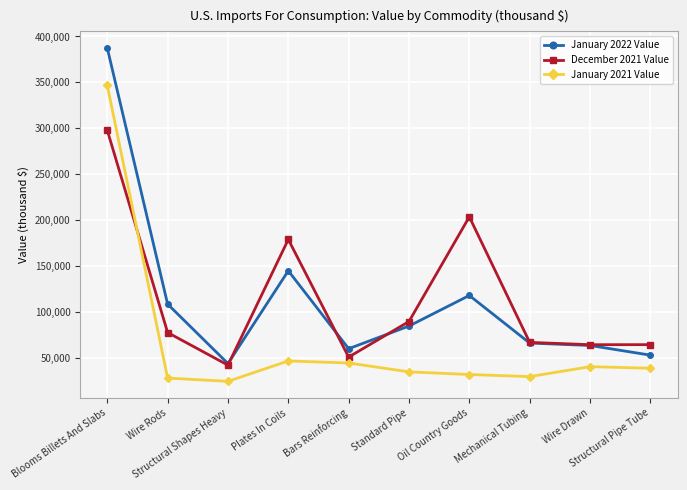

What is the difference between the December 2021 Value values at Mechanical Tubing and Oil Country Goods?

136556